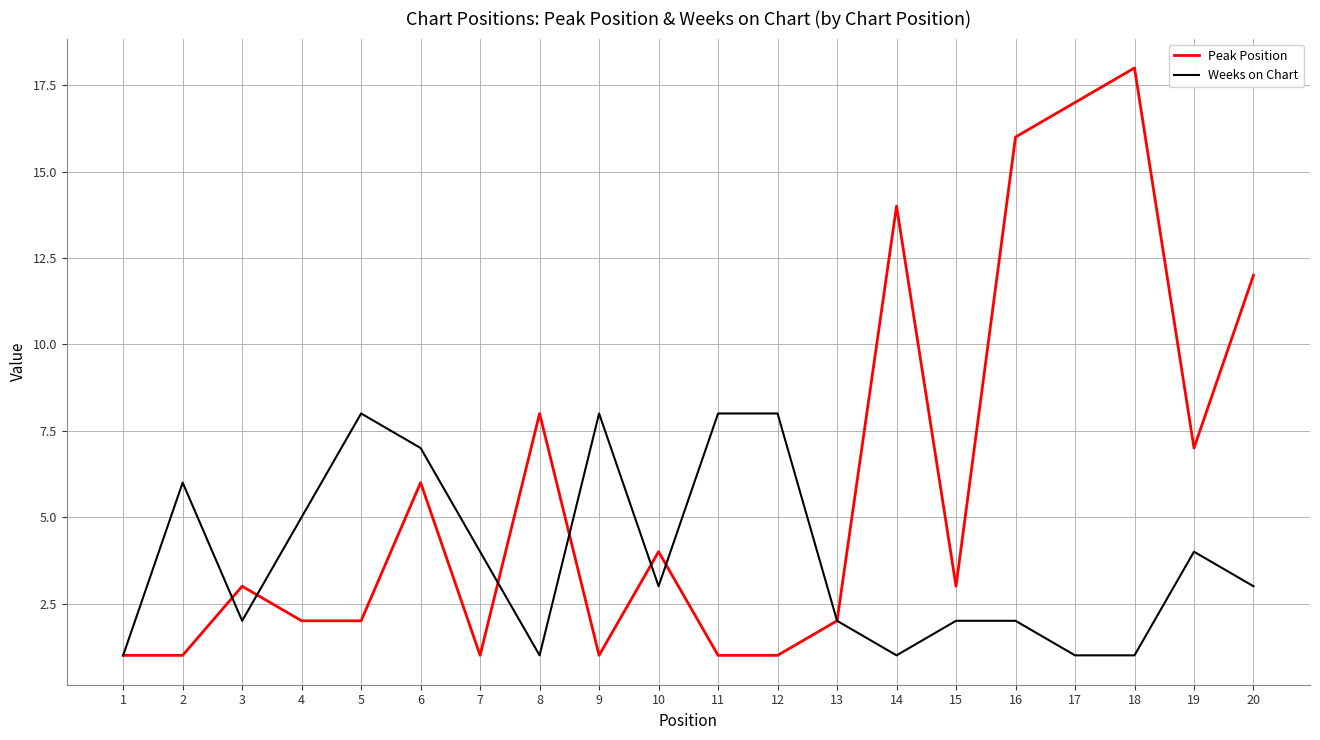

Reading left to right, transcribe all the data shown in this chart.

Peak Position: 1=1	2=1	3=3	4=2	5=2	6=6	7=1	8=8	9=1	10=4	11=1	12=1	13=2	14=14	15=3	16=16	17=17	18=18	19=7	20=12
Weeks on Chart: 1=1	2=6	3=2	4=5	5=8	6=7	7=4	8=1	9=8	10=3	11=8	12=8	13=2	14=1	15=2	16=2	17=1	18=1	19=4	20=3